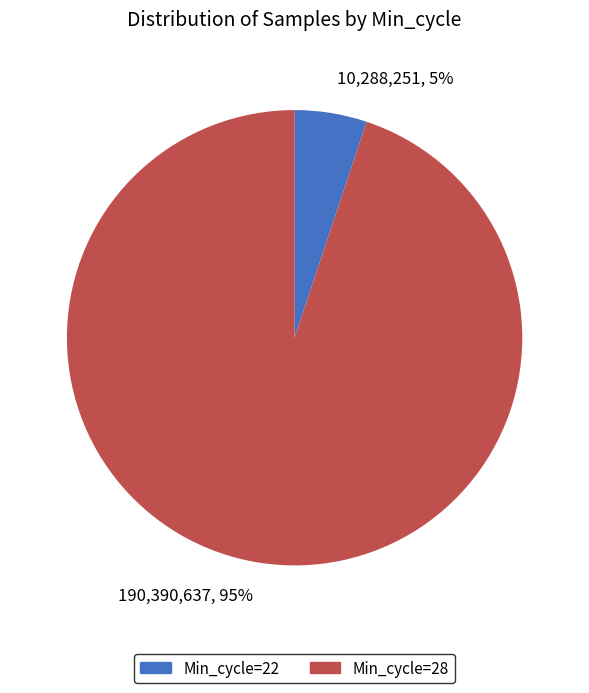

To the nearest percent, what percentage of the pie is Min_cycle=28?

95%